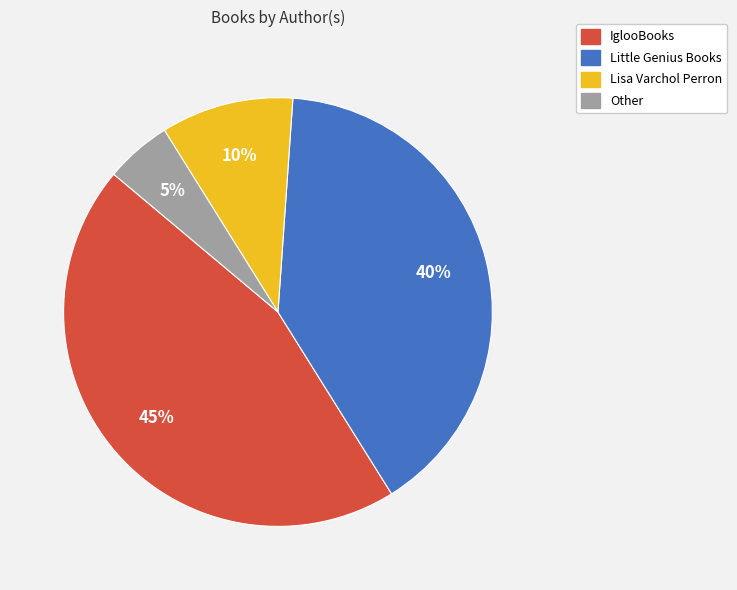

Is the sum of Little Genius Books and Other greater than half?

No